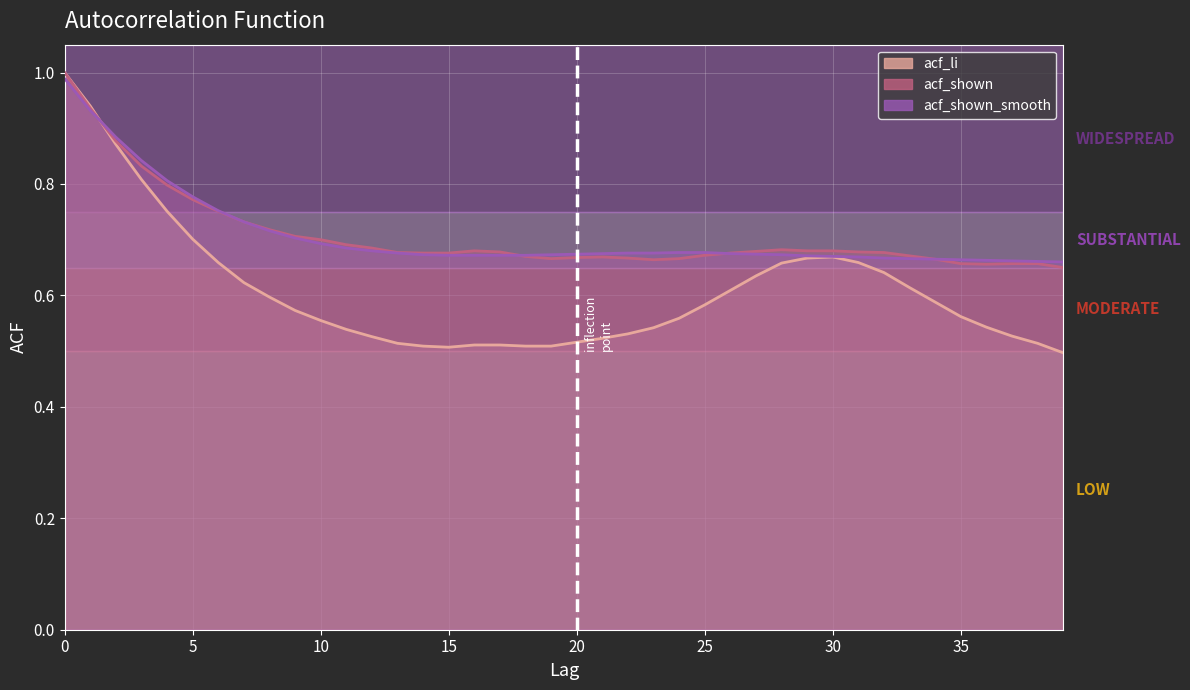

How many lines are shown in the chart?

3